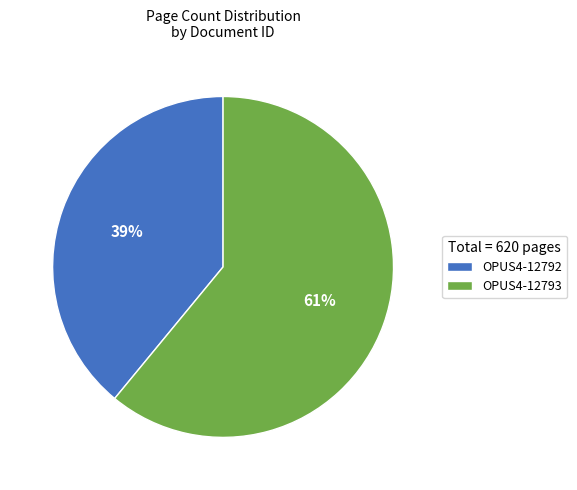

How many slices are in this pie chart?

2